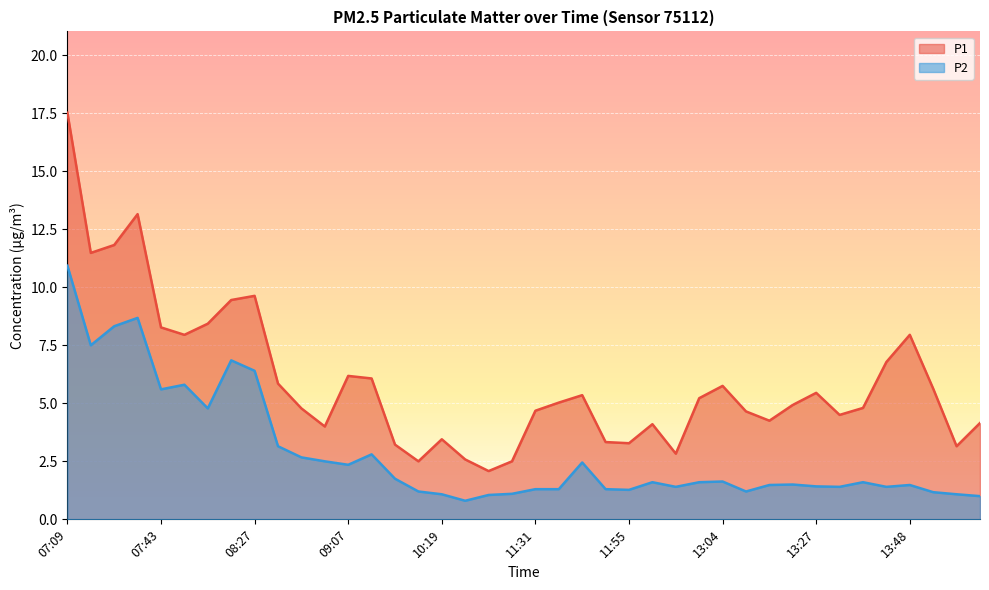

What are all the series names shown in the legend?

P1, P2